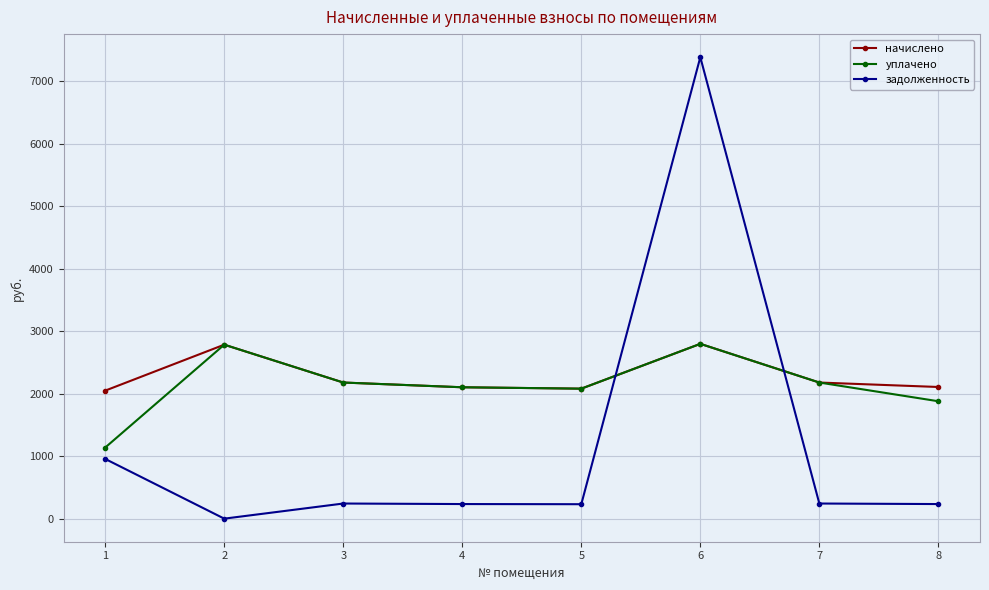

How many lines are shown in the chart?

3